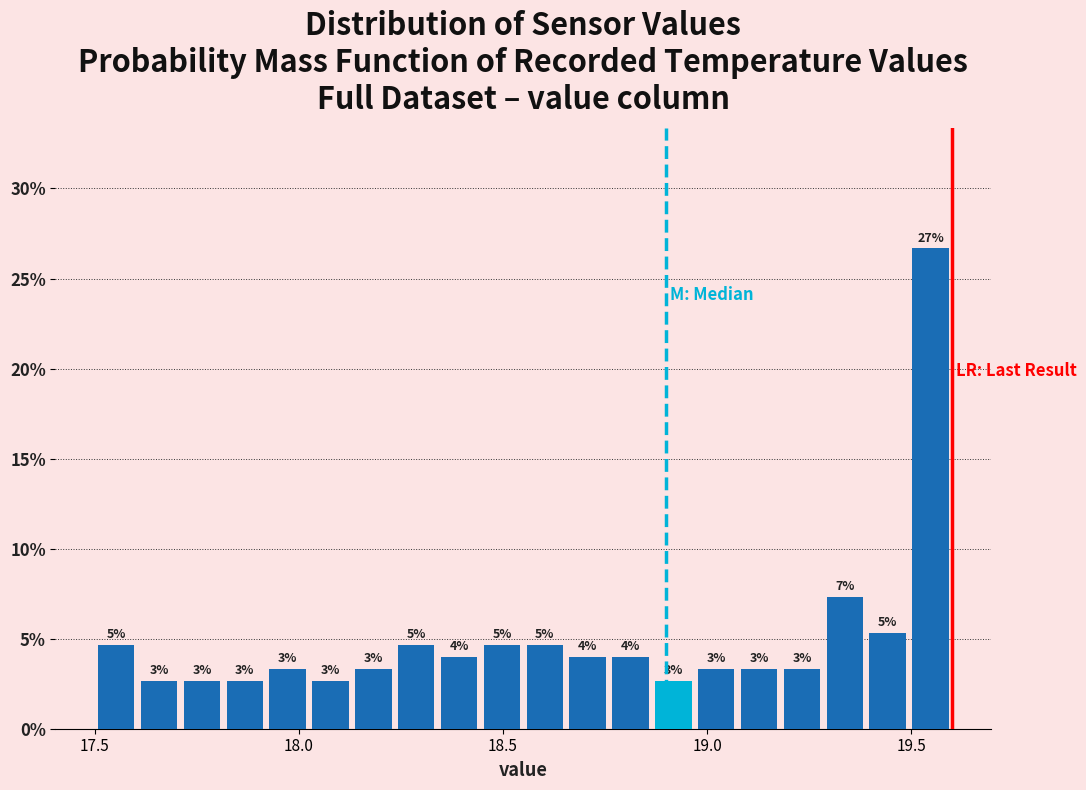

Around what value on the x-axis is the tallest bar? Give the approximate position of its centre, as read against the axis.

19.55